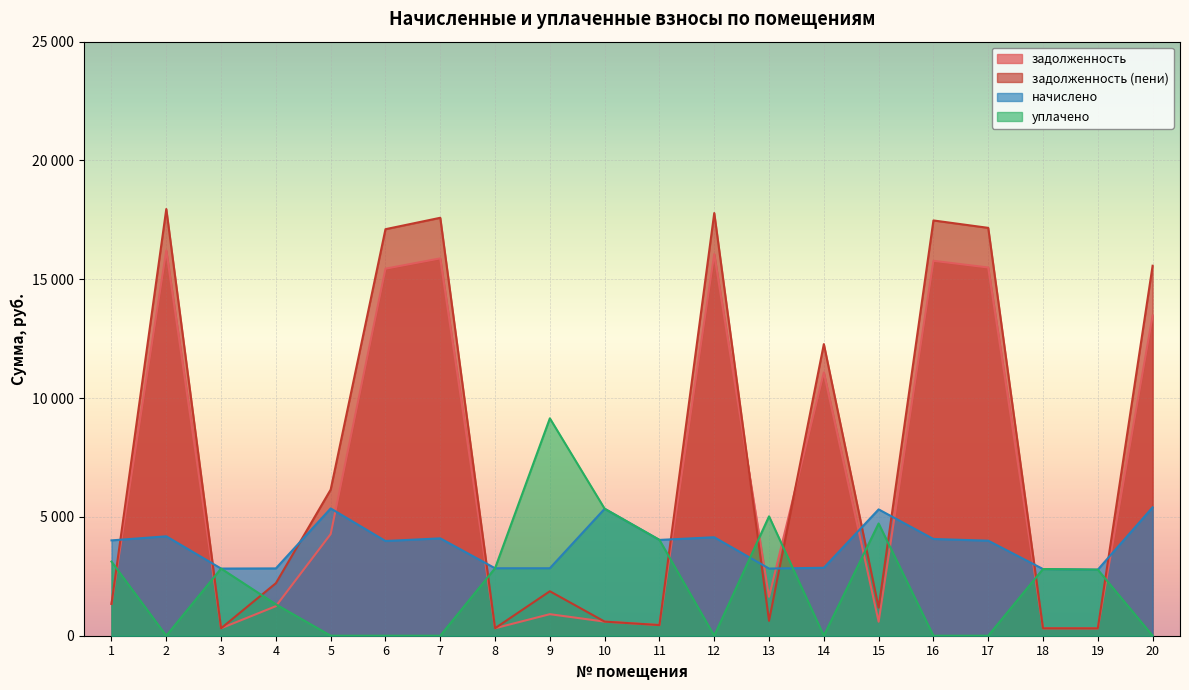

The задолженность (пени) series shows 15570.5 at 20. True or false?

True